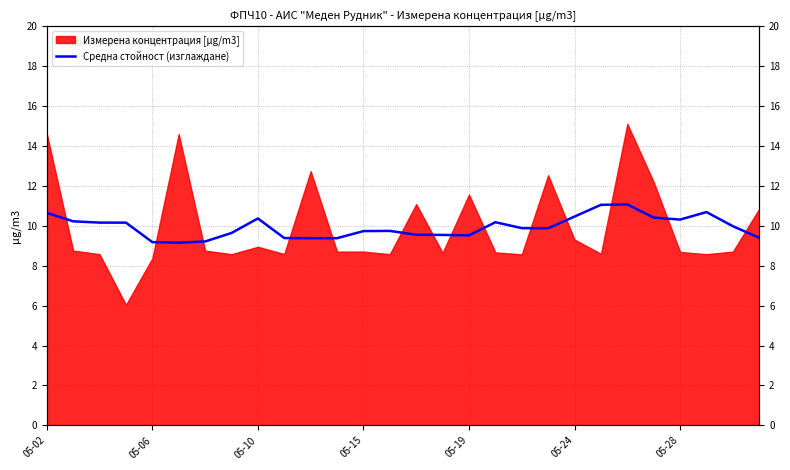

What is the difference between the values at 20 and 05-28?

1.2